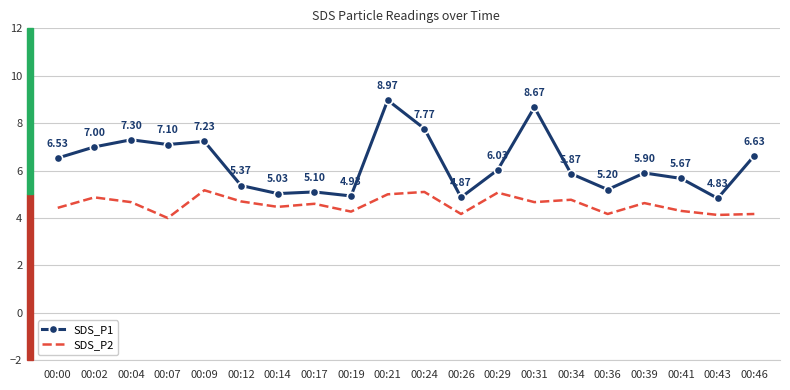

Rank the series at 00:26 from lowest to highest value.

SDS_P2, SDS_P1